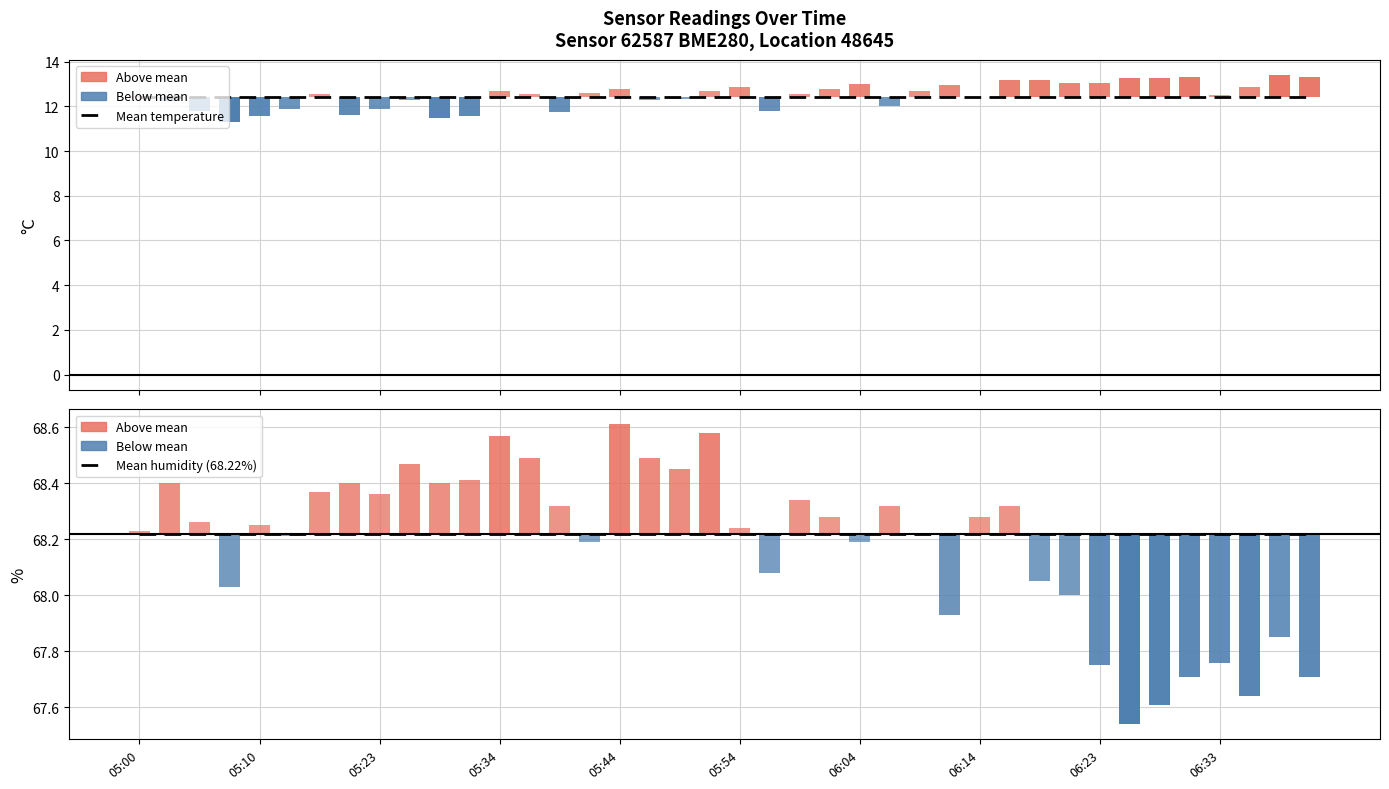

At which label is Mean humidity closest to 68?

05:00